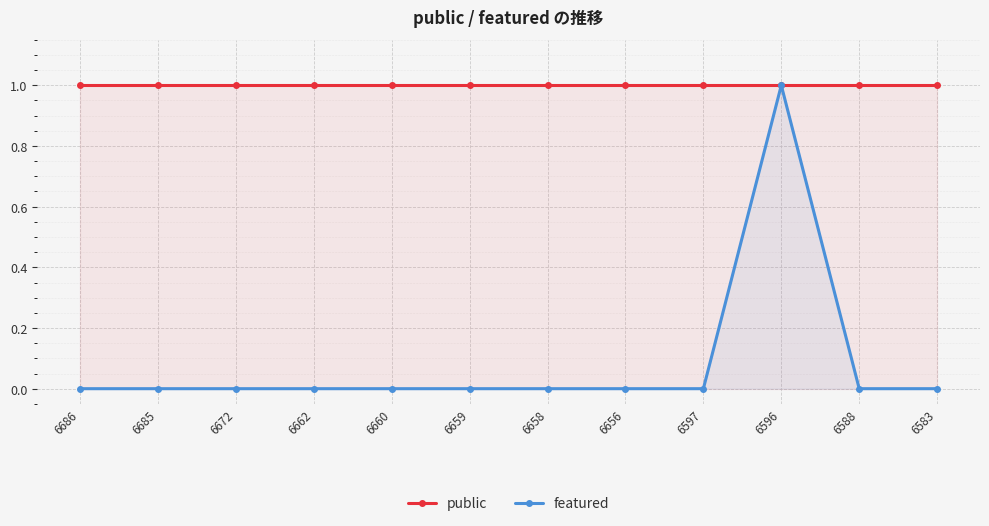

How many values in featured are above zero?

1